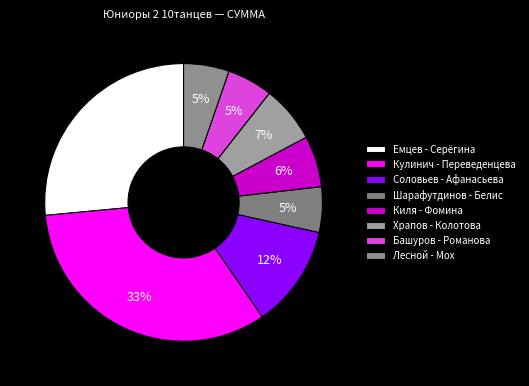

What is the smallest slice in the pie chart?

Шарафутдинов Даниил - Белис Дарья